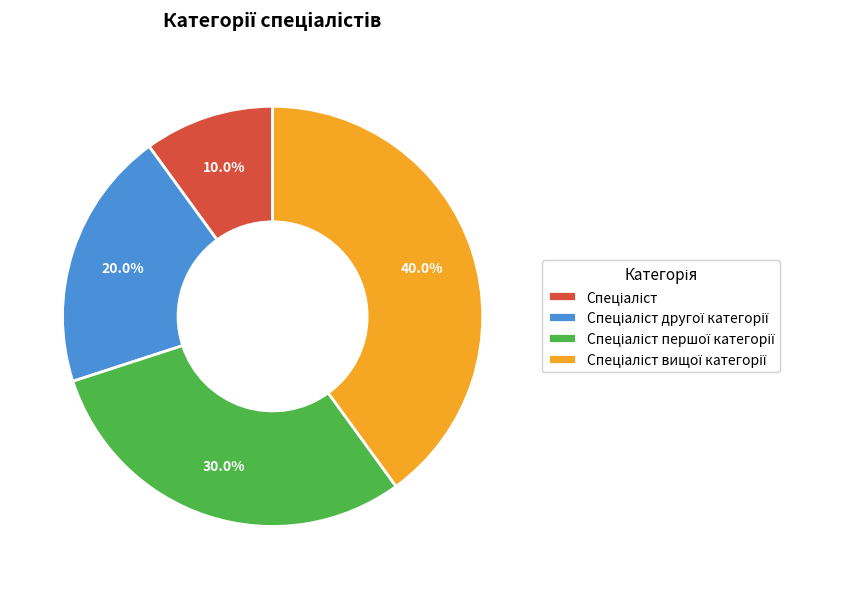

To the nearest percent, what is the difference between the largest and smallest slice percentages?

30%